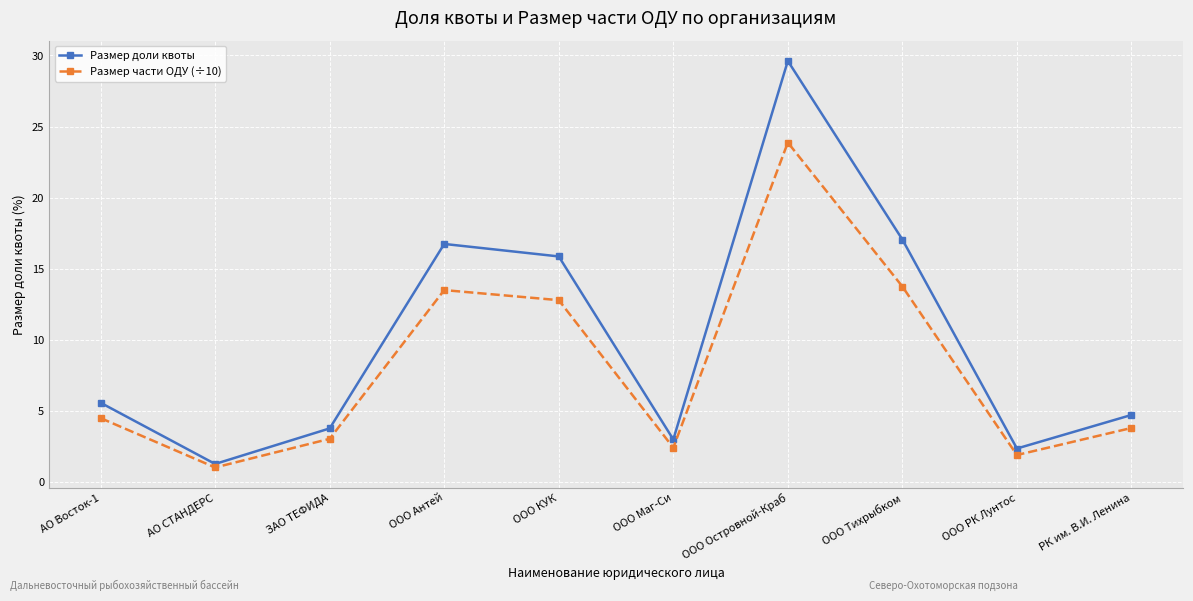

Where is Размер доли квоты nearest to the value 15?

ООО КУК